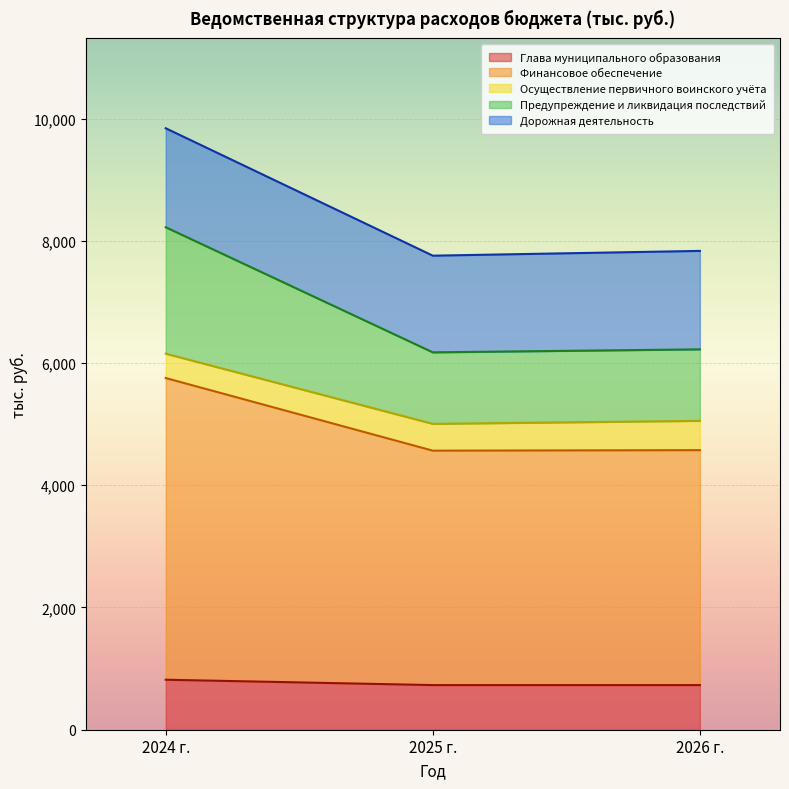

What is the maximum value for Глава муниципального образования?

817.9